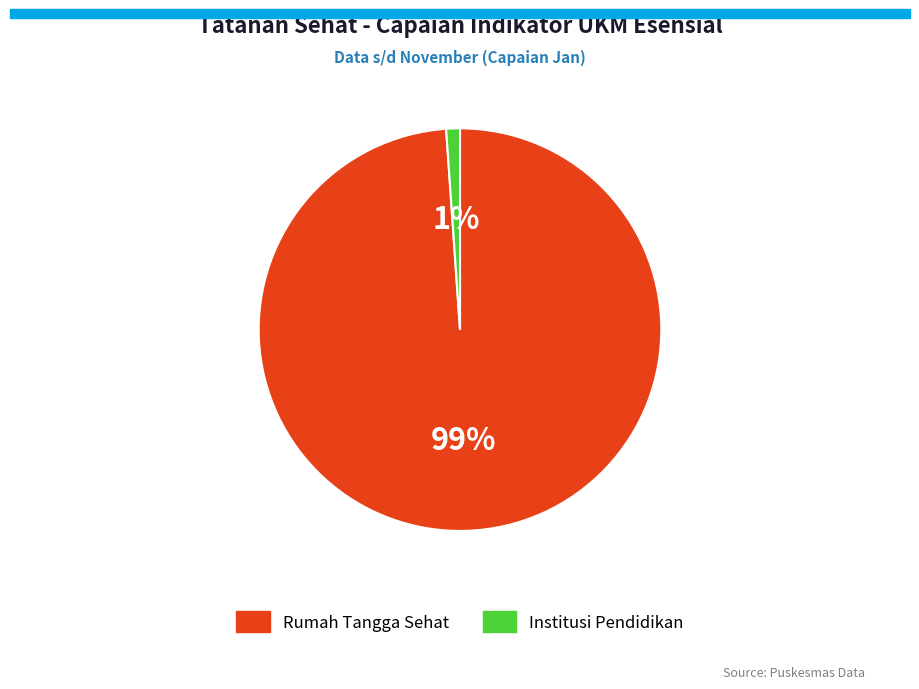

Combined, do Rumah Tangga Sehat and Institusi Pendidikan account for over 50%?

Yes